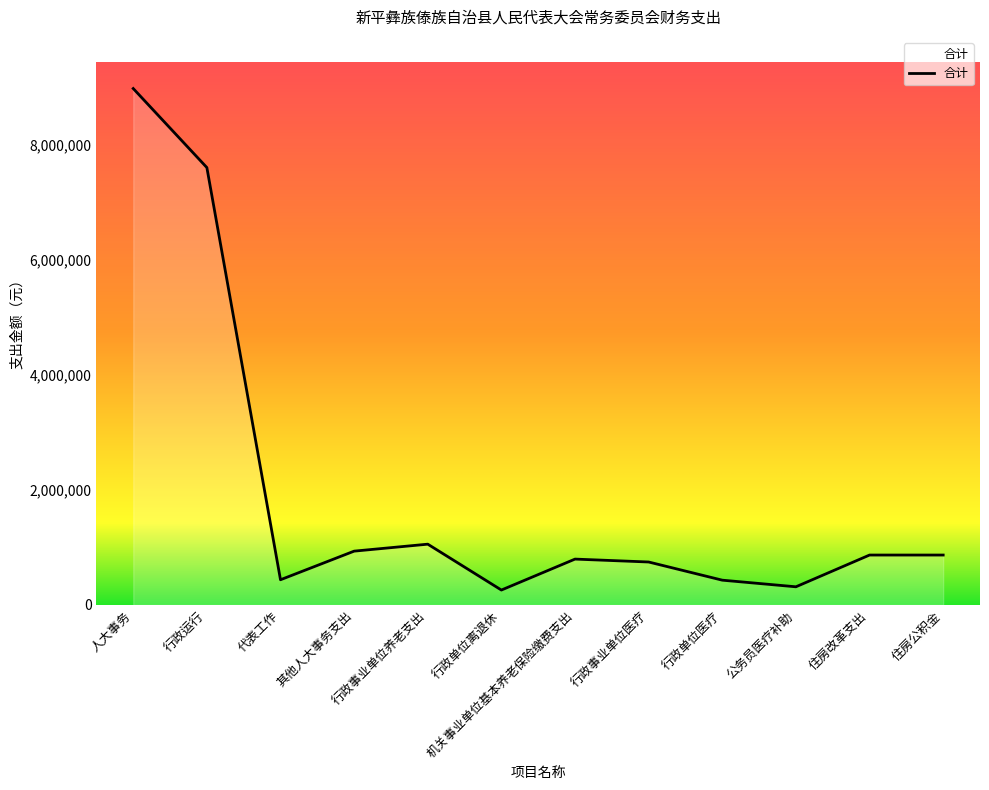

Approximately how many times larger is the value at 住房公积金 compared to 行政单位医疗?

2.0